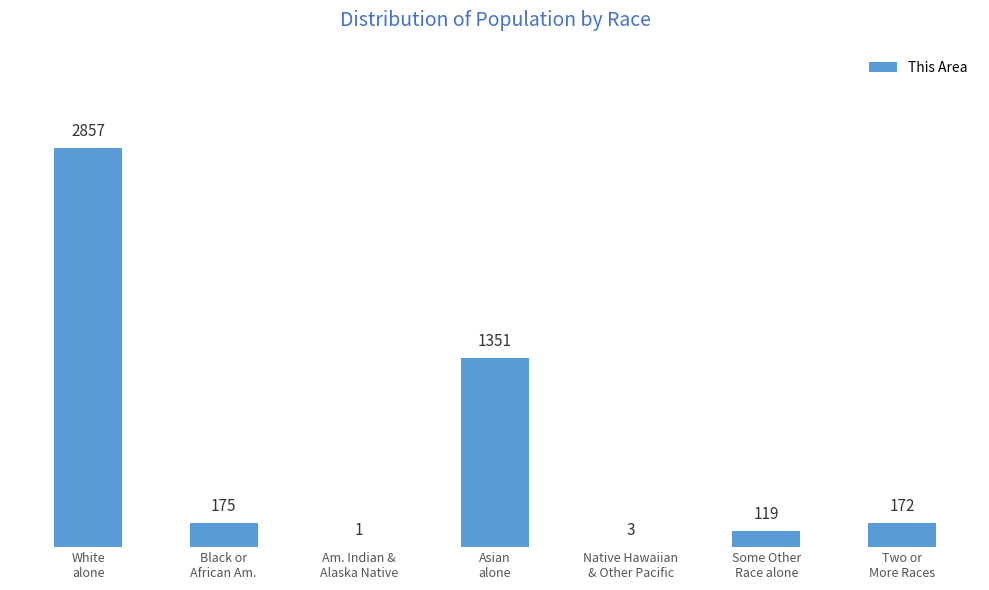

Reading left to right, extract all data points from this chart.

2857	175	1	1351	3	119	172